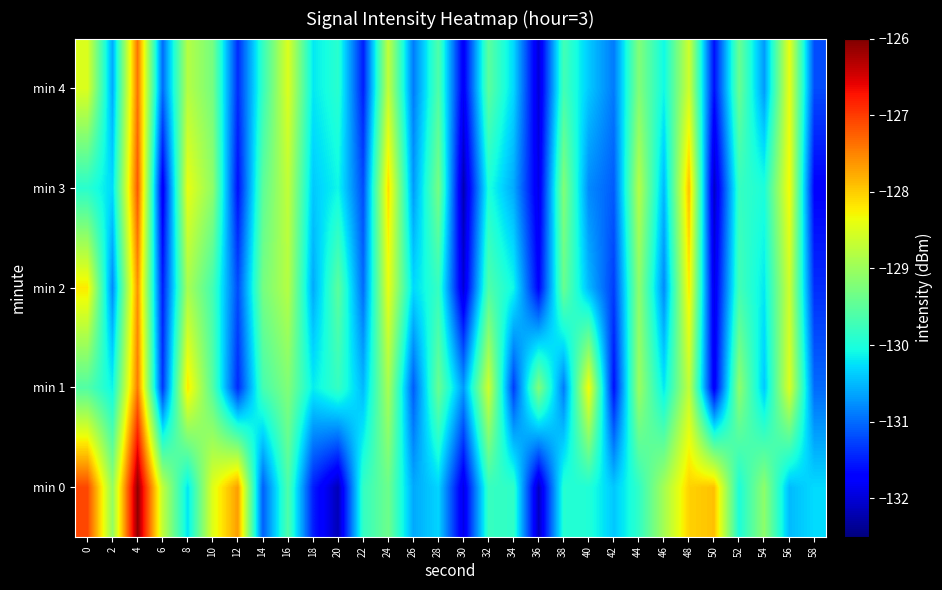

Rank the series by their maximum value, from lowest to highest.

min 2, min 1, min 4, min 3, min 0